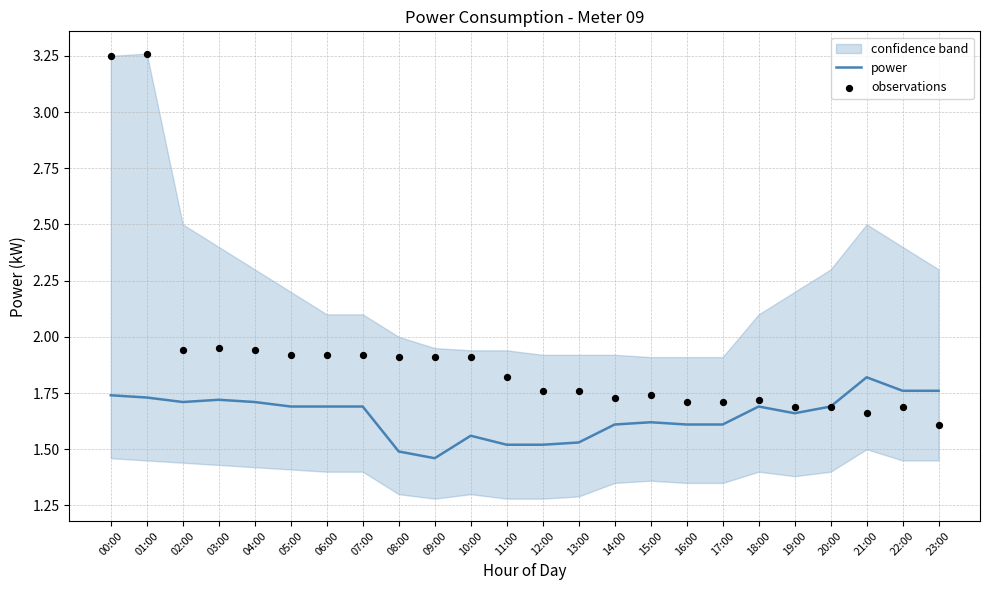

Which series reaches the maximum Y coordinate?

observations